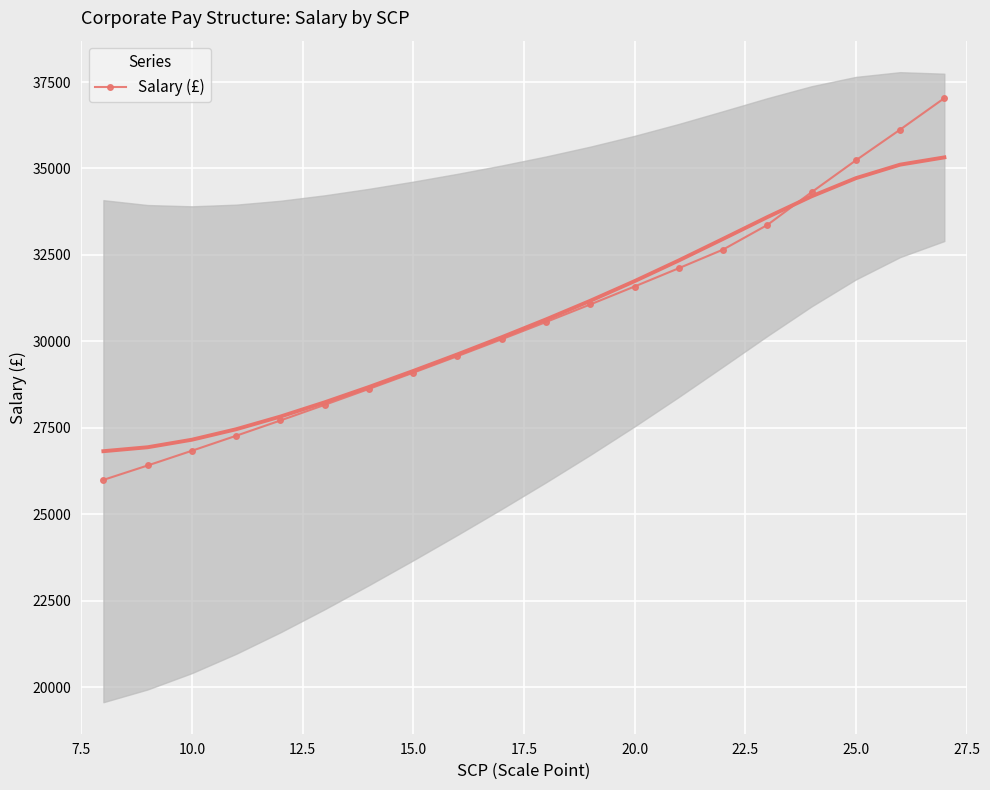

How many values exceed 30559?

9